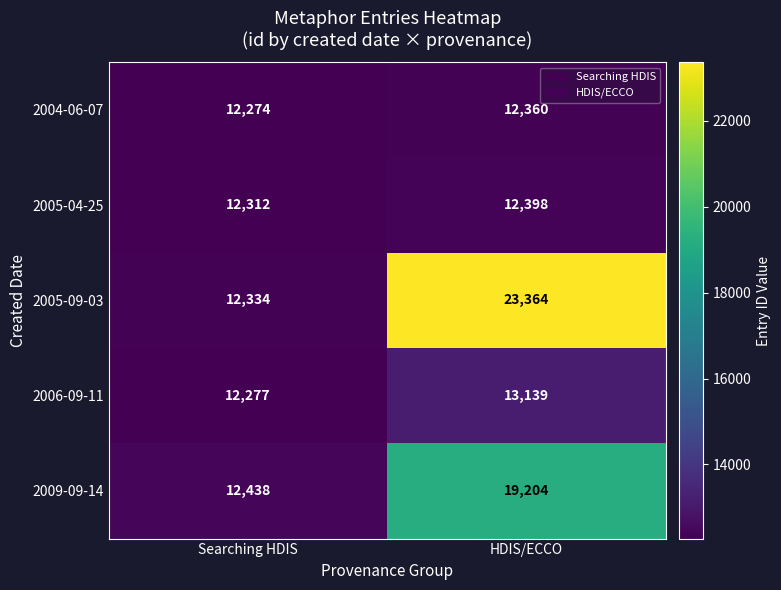

At which category does the chart reach its minimum across all series?

Searching HDIS